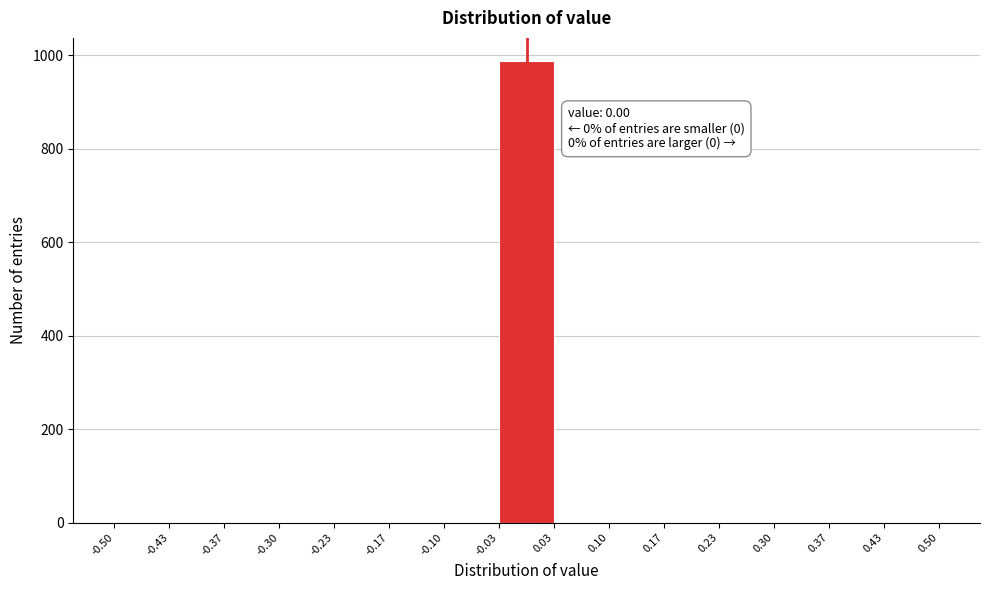

Over which range of the x-axis is the bar tallest?

-0.03 to 0.03